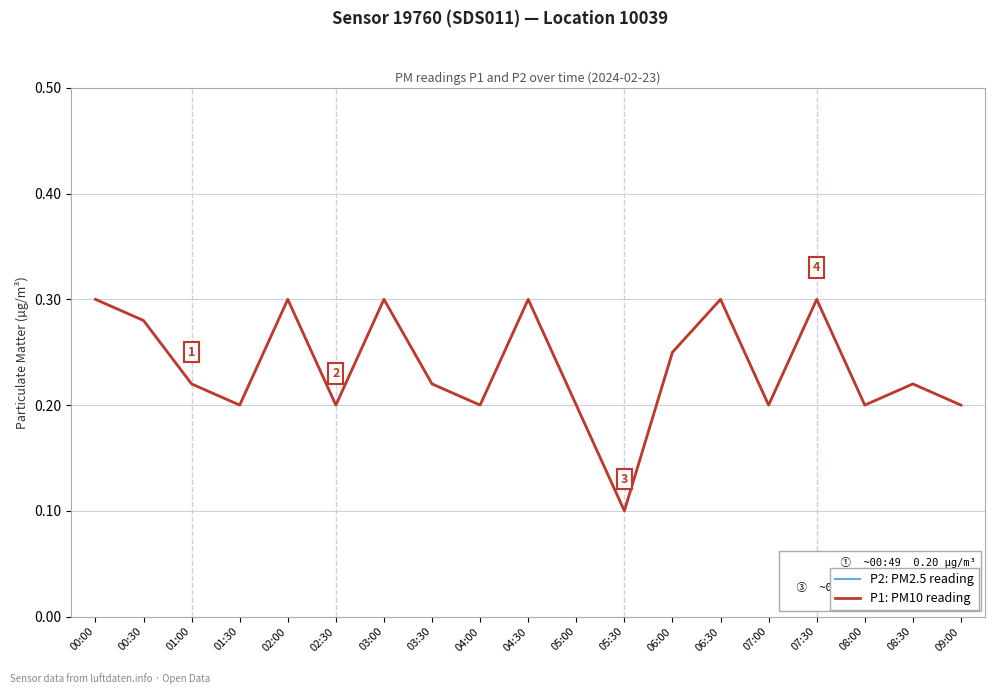

At how many categories does at least one series exceed 0?

19